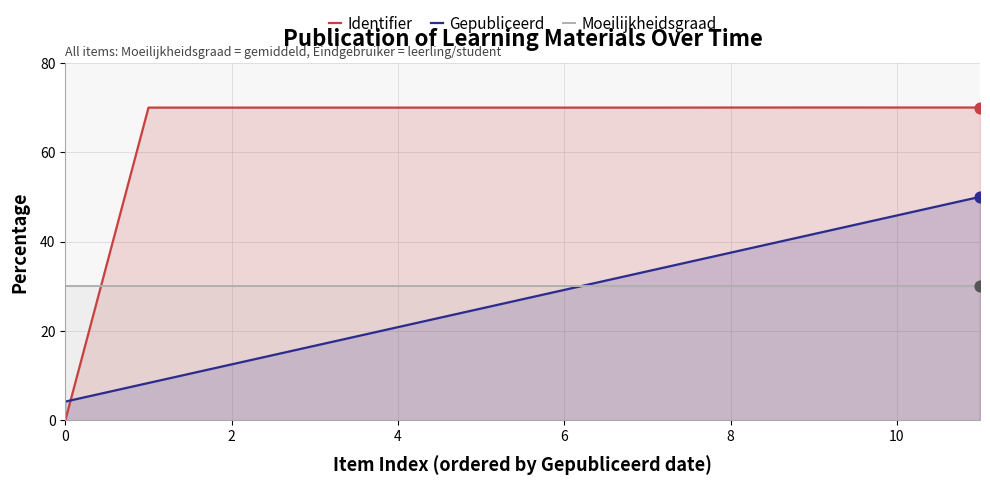

At how many categories does at least one series exceed 26?

12